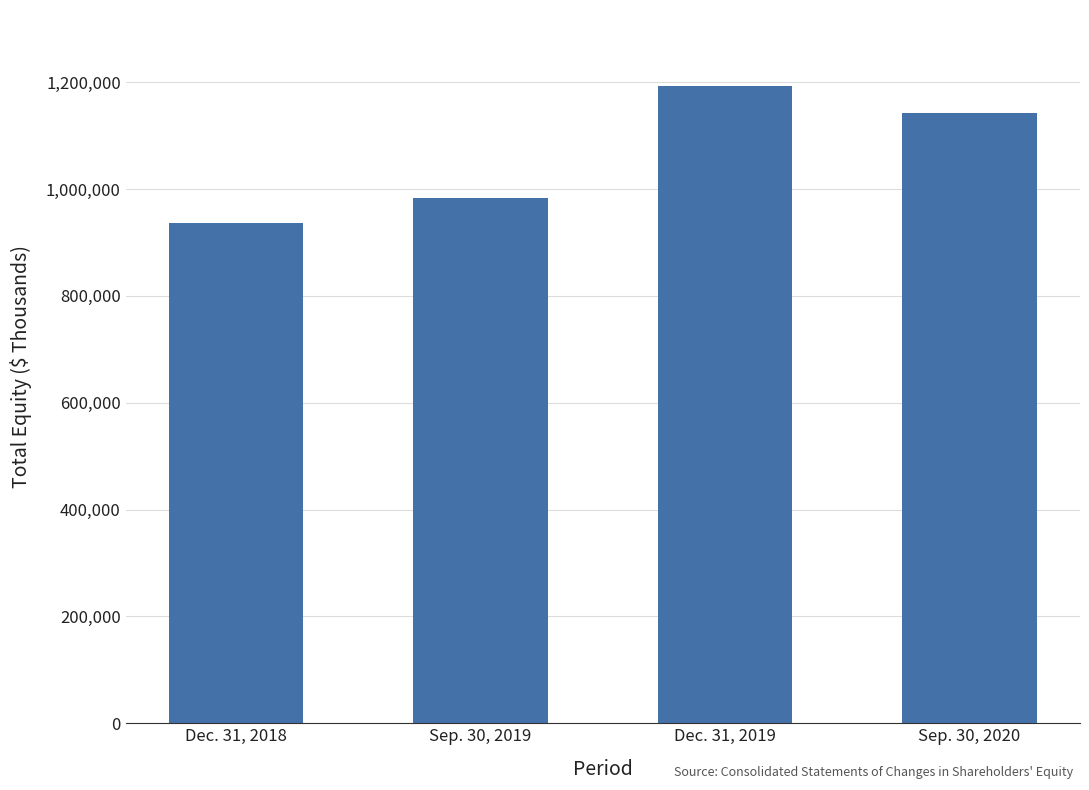

Is it true that the value at Sep. 30, 2020 is 1142115?

True